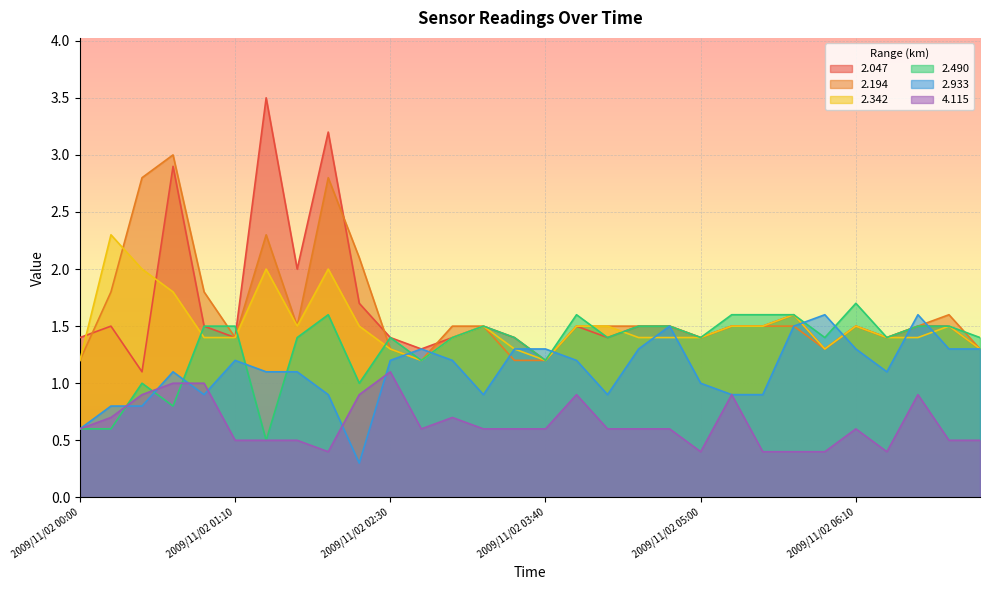

What is the approximate value of 2.194 at 2009/11/02 06:10?

1.5